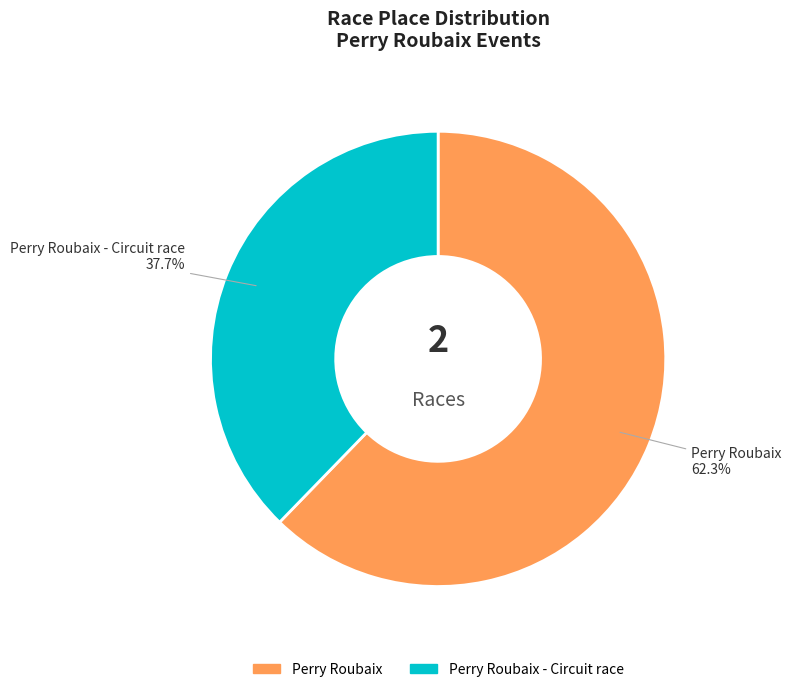

Is there any slice that represents more than half of the pie?

Yes